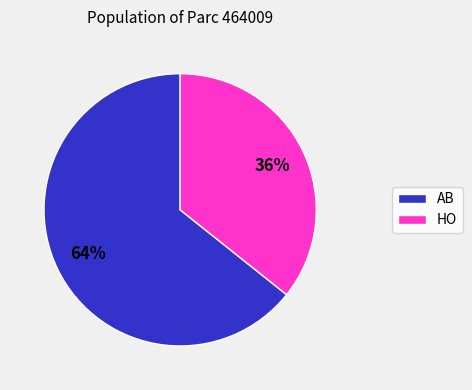

Which slice is the largest?

AB